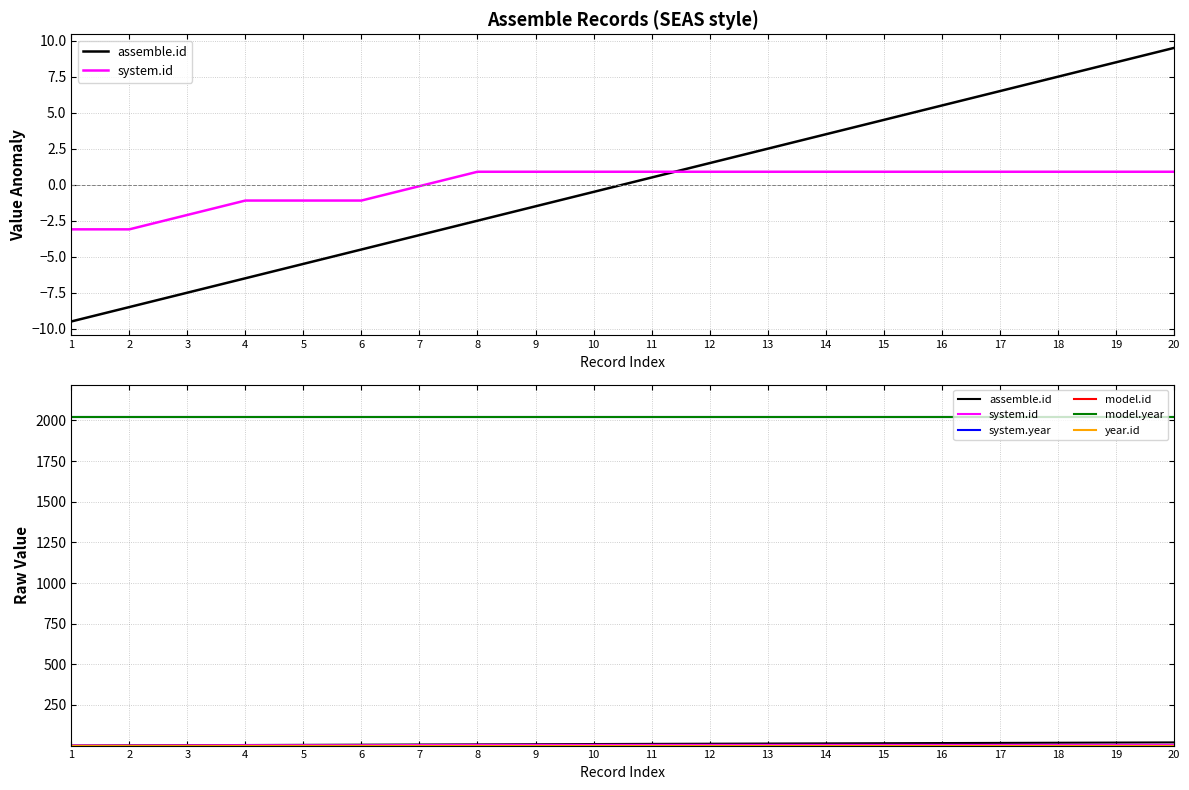

At which category does the chart reach its minimum across all series?

1